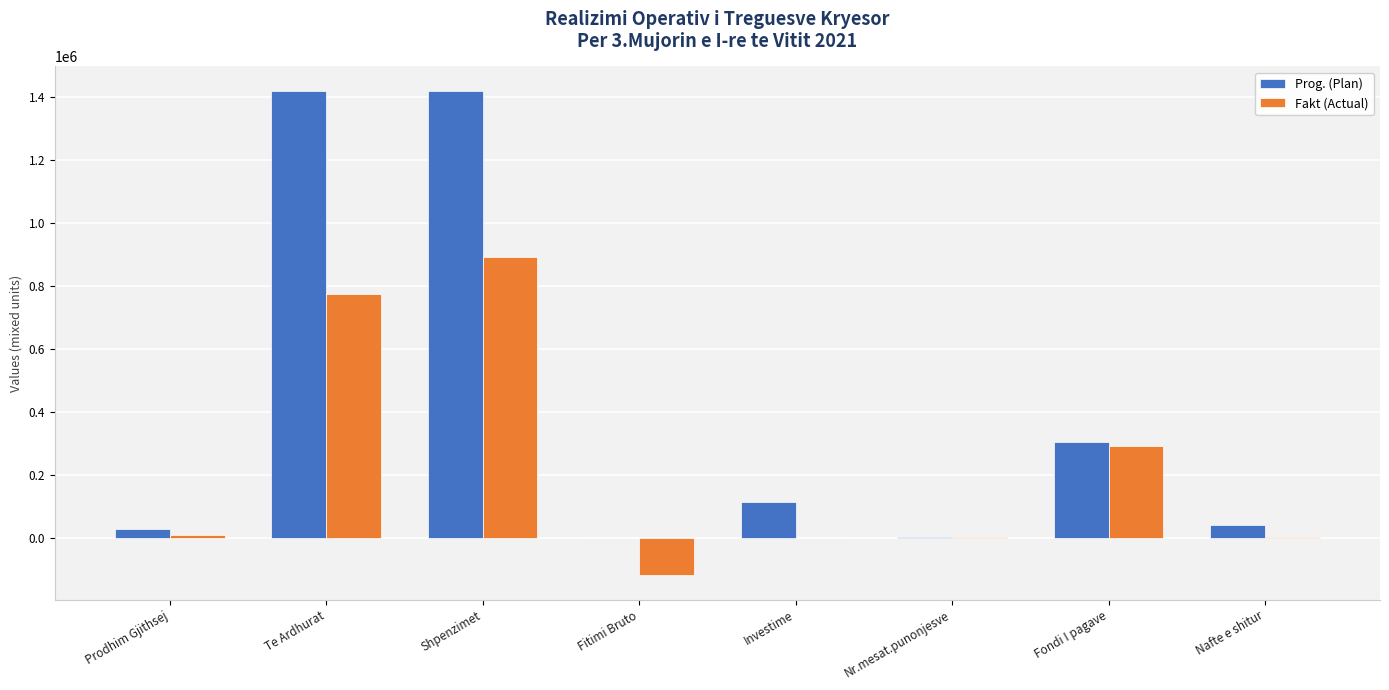

The Fakt (Actual) series shows 891574.5 at Shpenzimet. True or false?

True